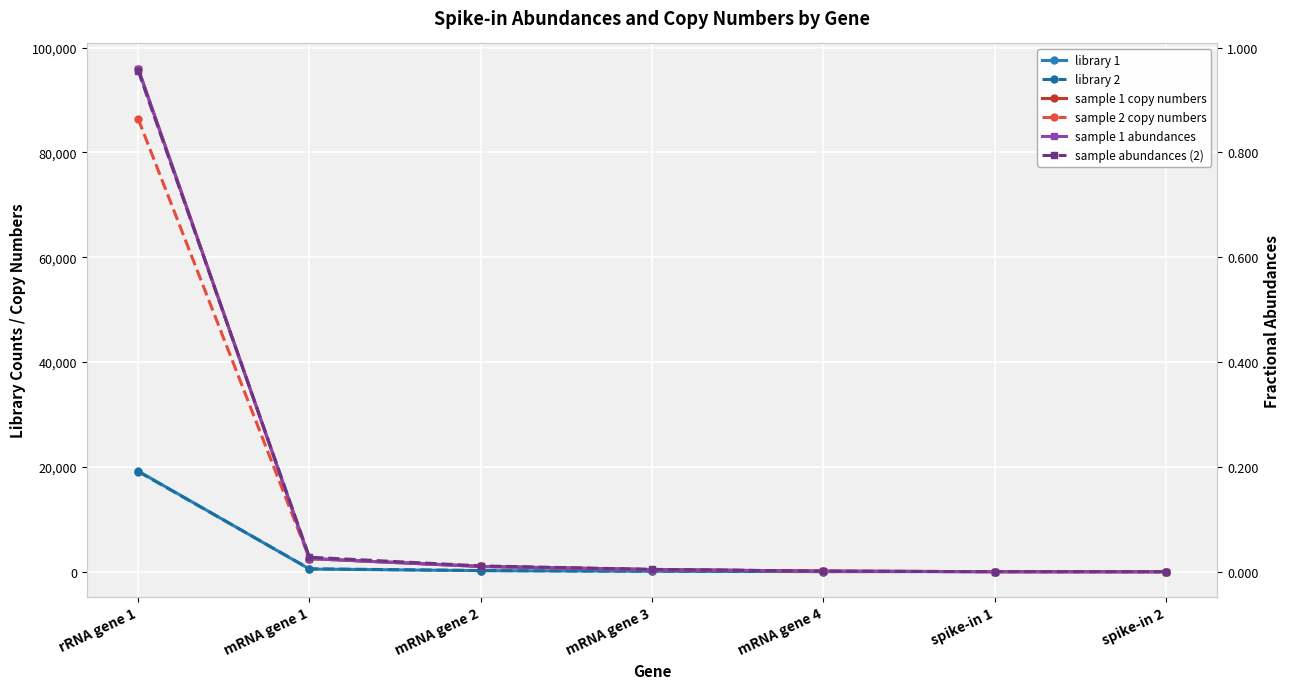

Is the value of library 2 at mRNA gene 3 greater than the value of sample 1 copy numbers at mRNA gene 3?

No